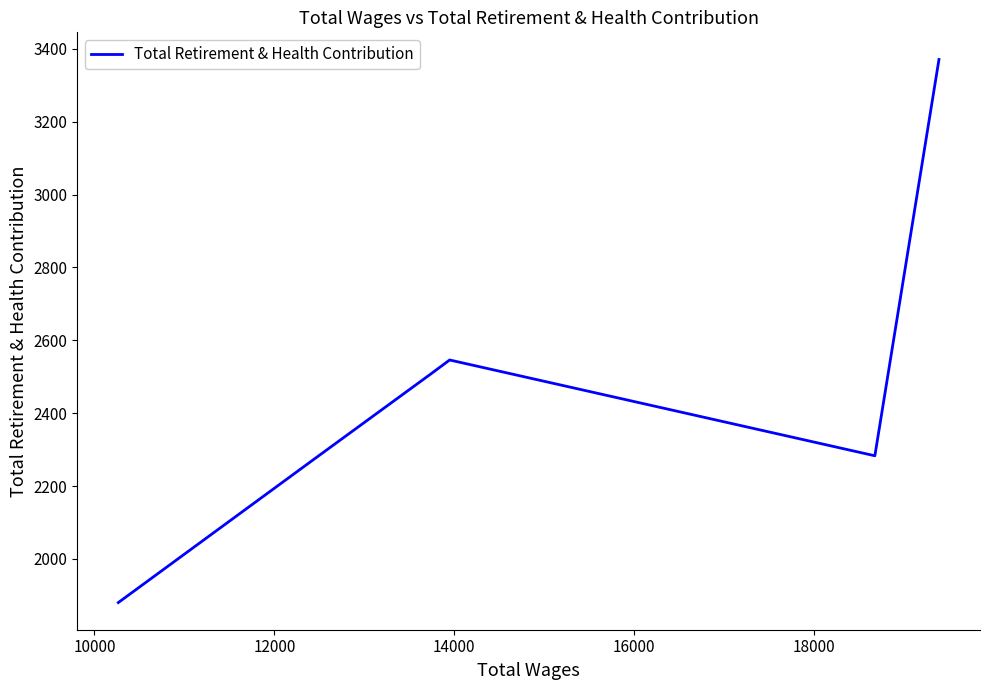

Does the chart display data point markers on the line(s)?

No